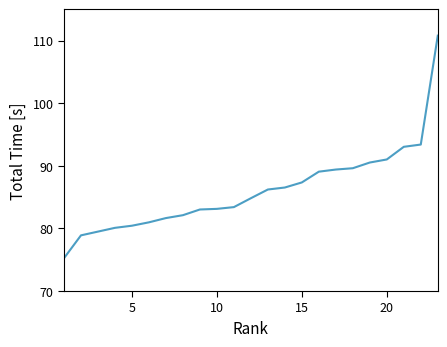

Count the number of data series in this chart.

1